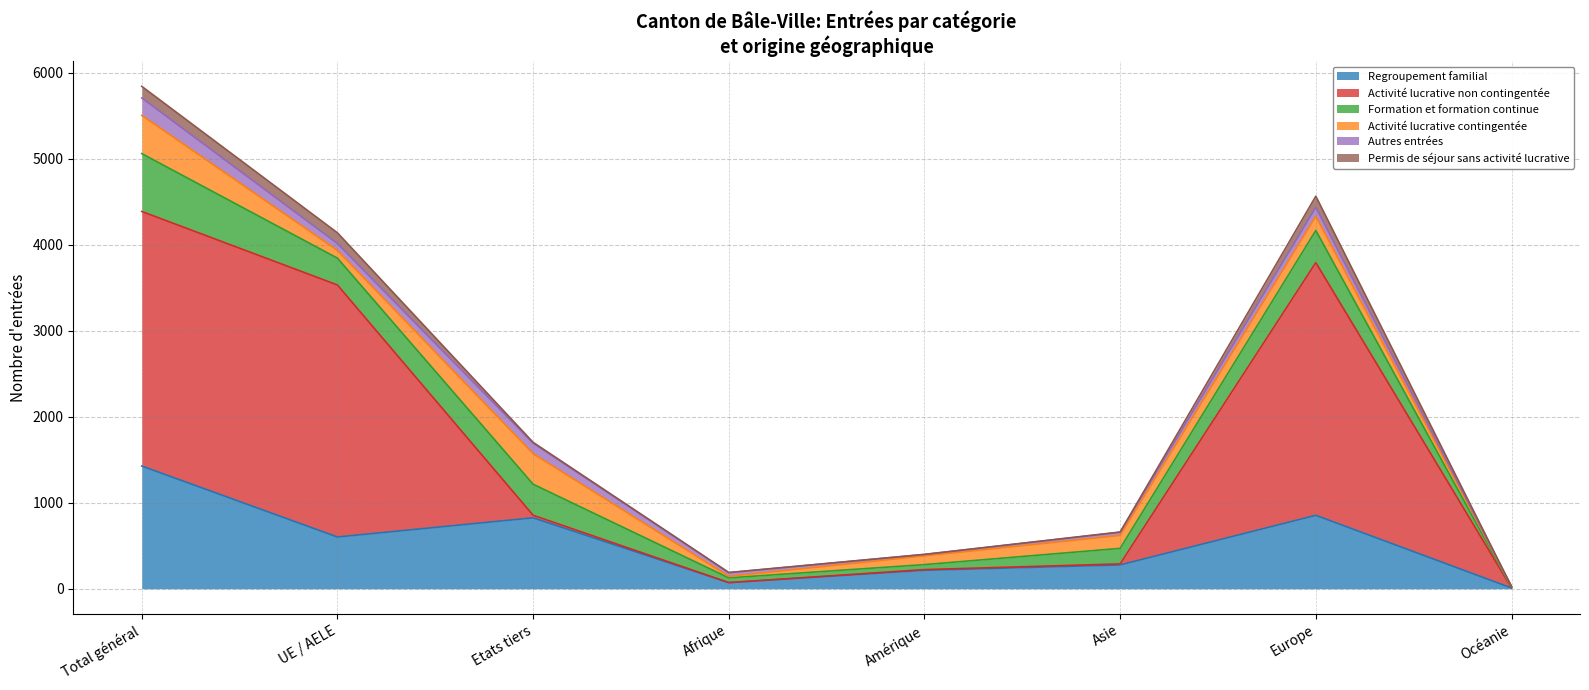

True or false: Activité lucrative non contingentée and Permis de séjour sans activité lucrative cross at least once.

False